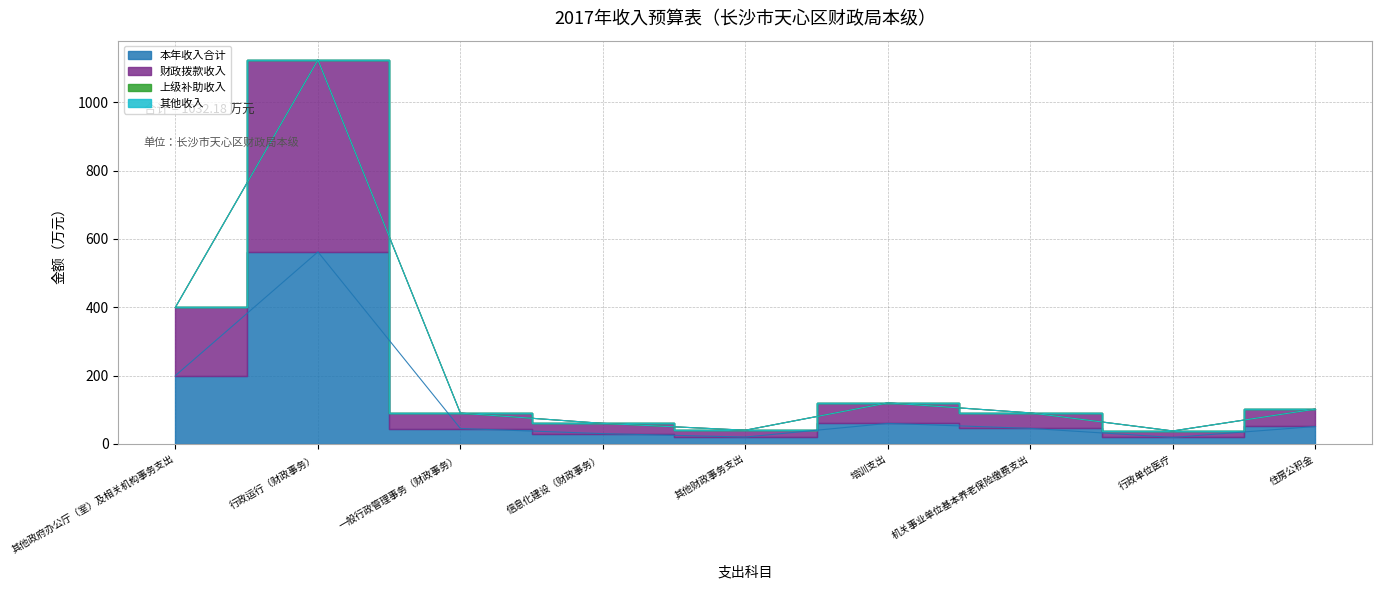

What is the highest value of the 财政拨款收入 series?

1124.1